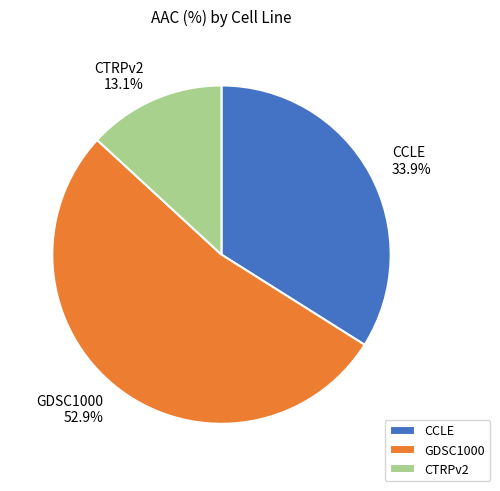

To the nearest percent, what is the combined percentage of CCLE and GDSC1000?

87%